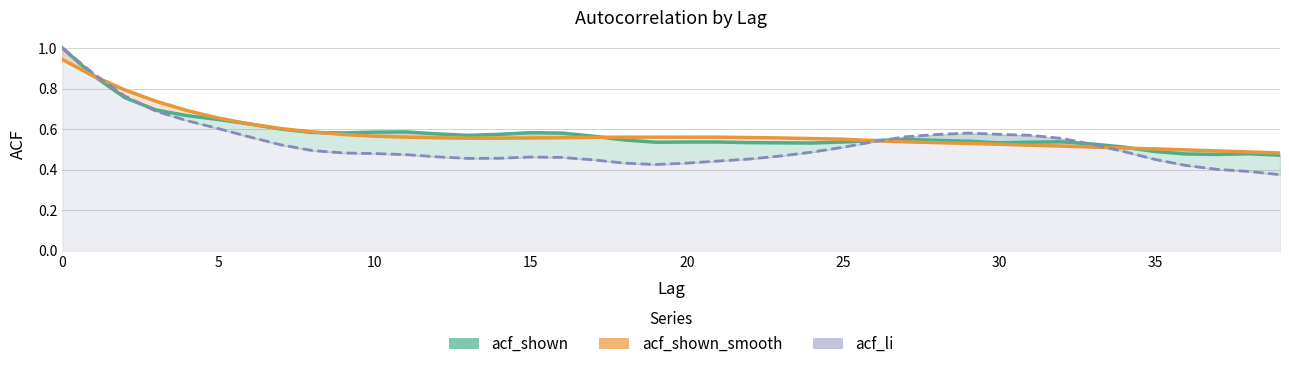

Where is acf_shown nearest to the value 0?

39